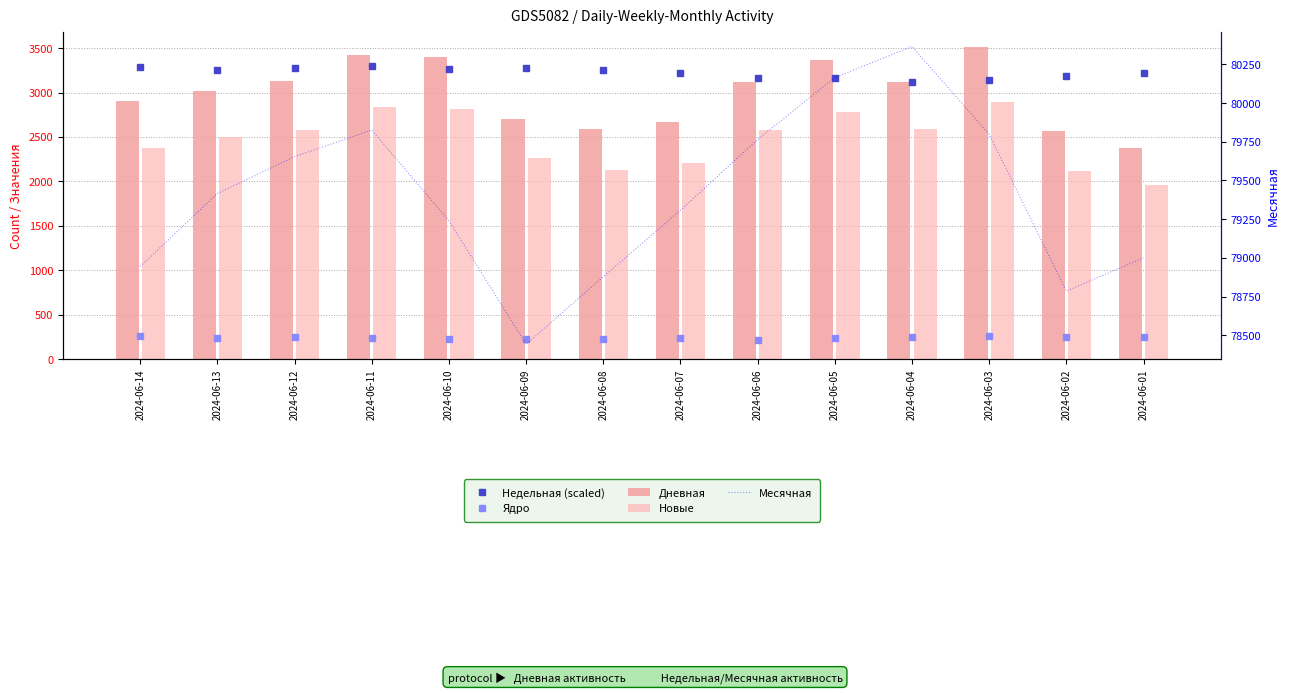

What is the lowest value of the Новые series?

1960.0